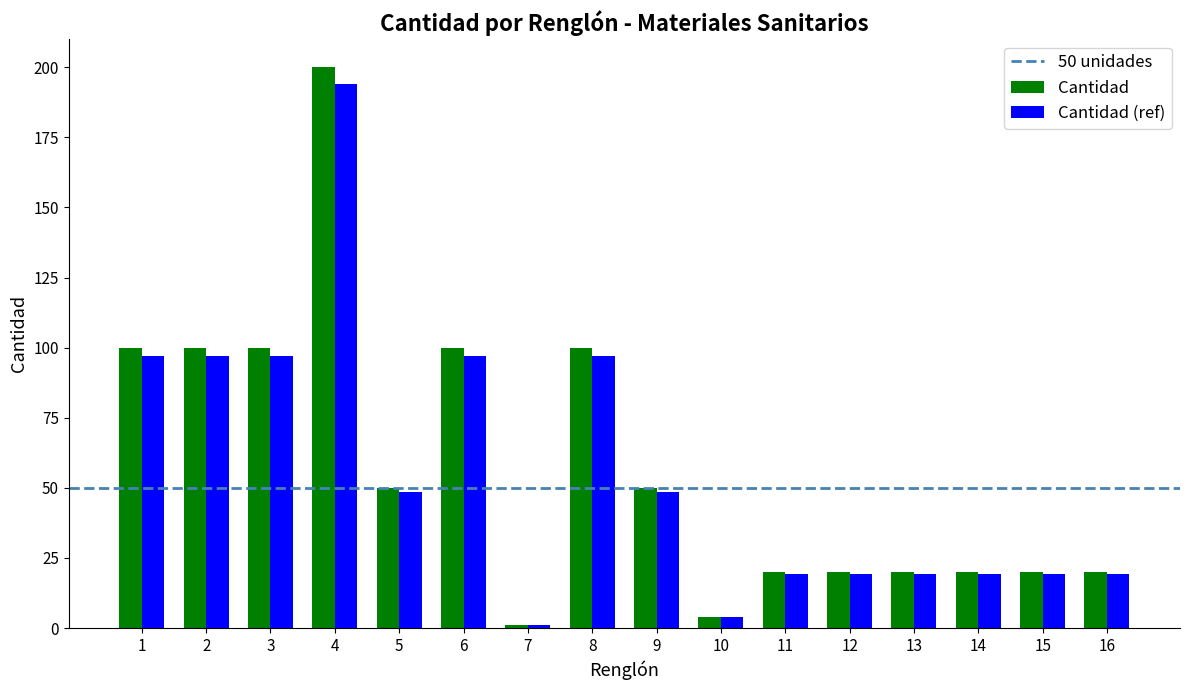

What is the sum of all Cantidad values?

925.0